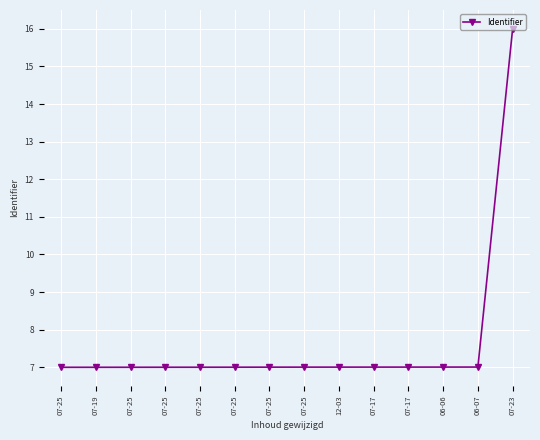

How many lines are shown in the chart?

1